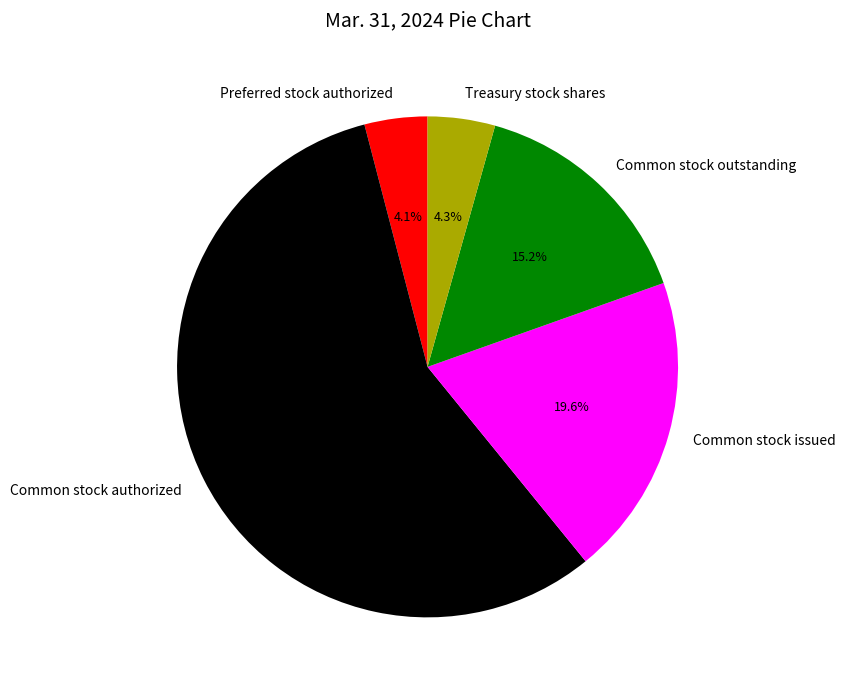

Which category has the biggest portion of the pie?

Common stock authorized